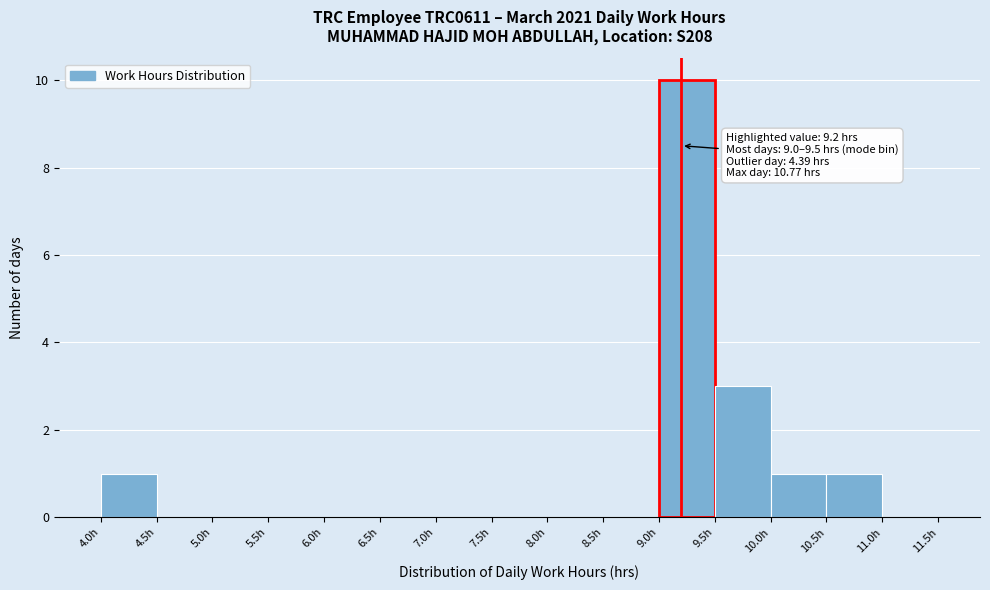

Which range on the x-axis has the tallest bar?

9.0 to 9.5